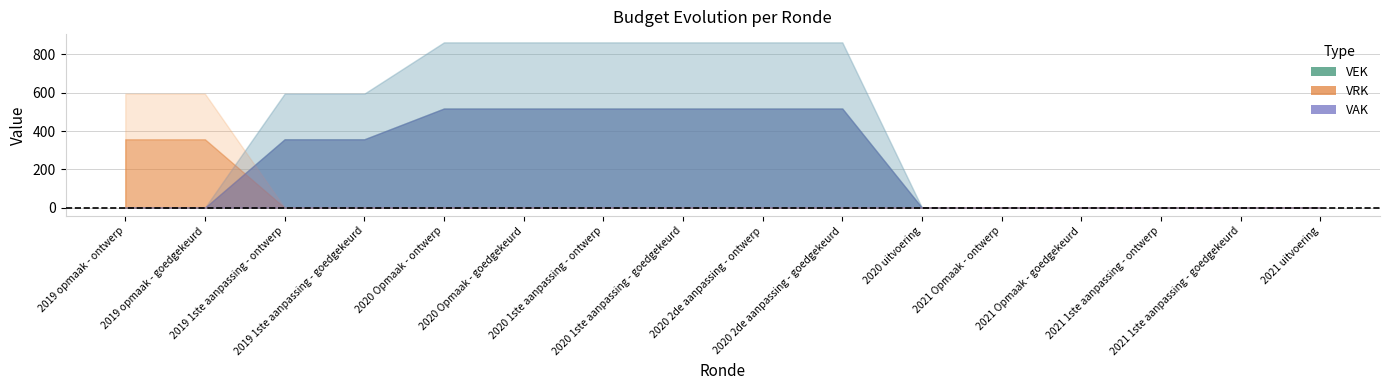

Which series has the largest range (max minus min)?

VEK